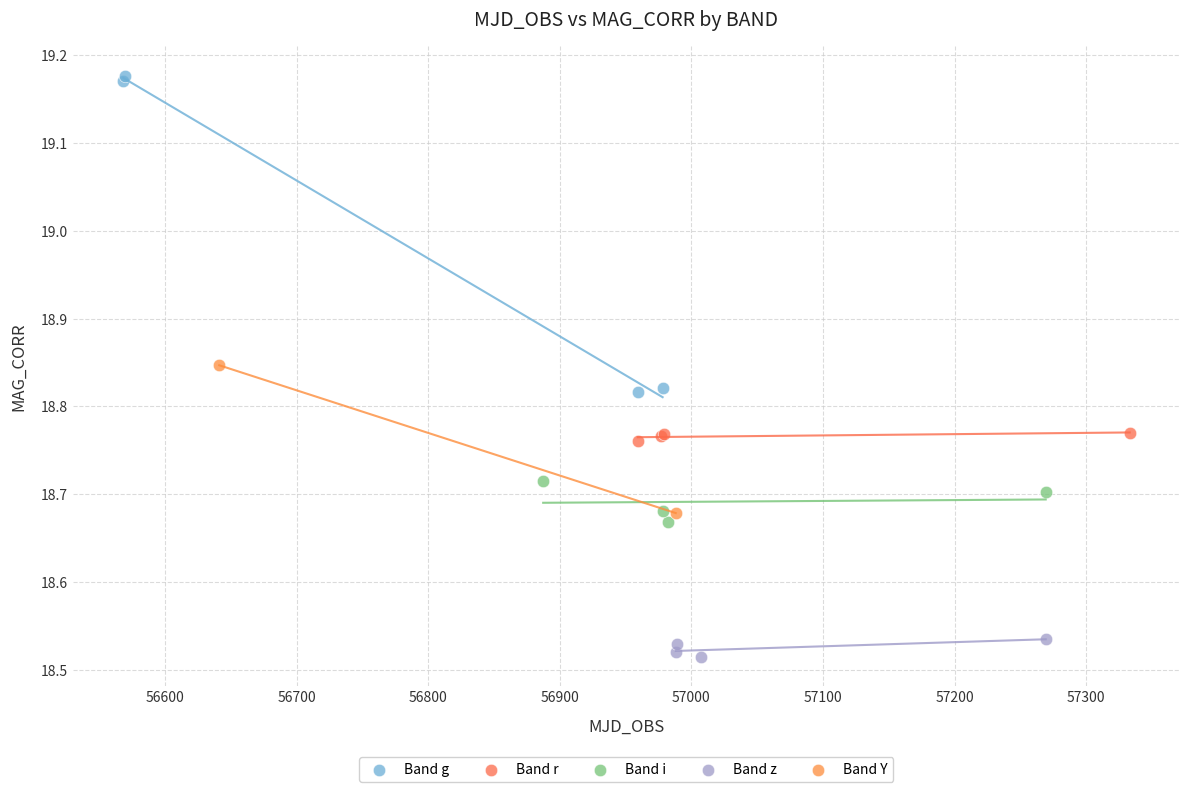

What are all the series names shown in the legend?

Band g, Band r, Band i, Band z, Band Y